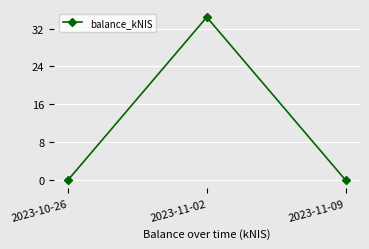

Which category has the highest value across all series?

2023-11-02